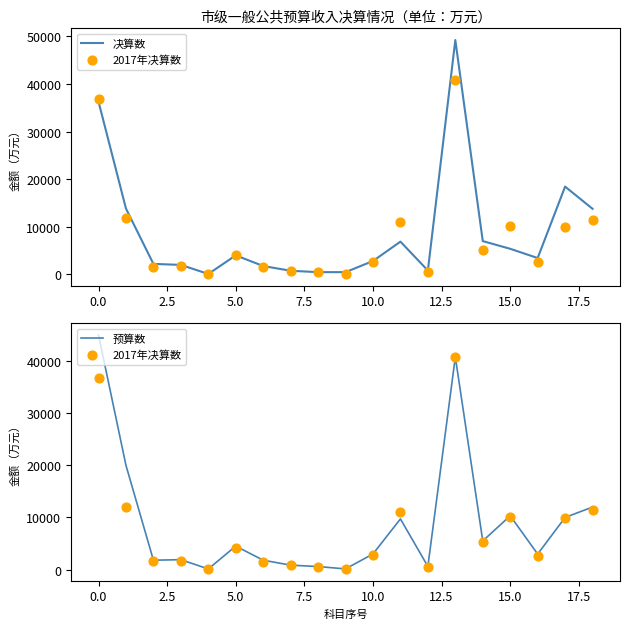

Which series reaches the minimum Y coordinate?

决算数